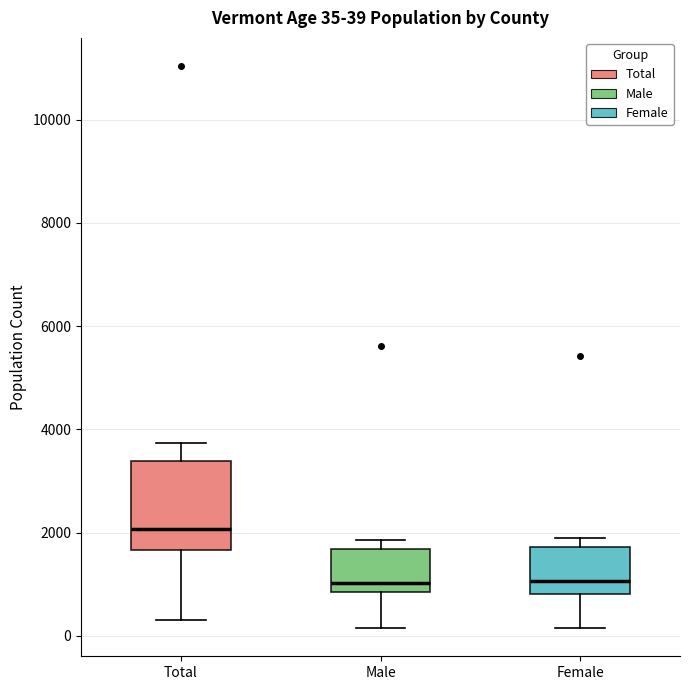

Comparing the boxes themselves (not the whiskers), which one is the tallest?

Total